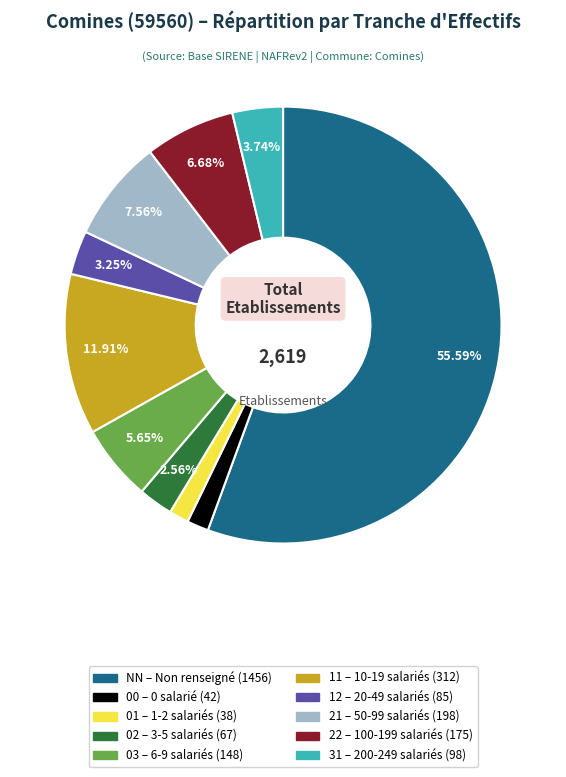

Which has a higher value, 11 or 00?

11